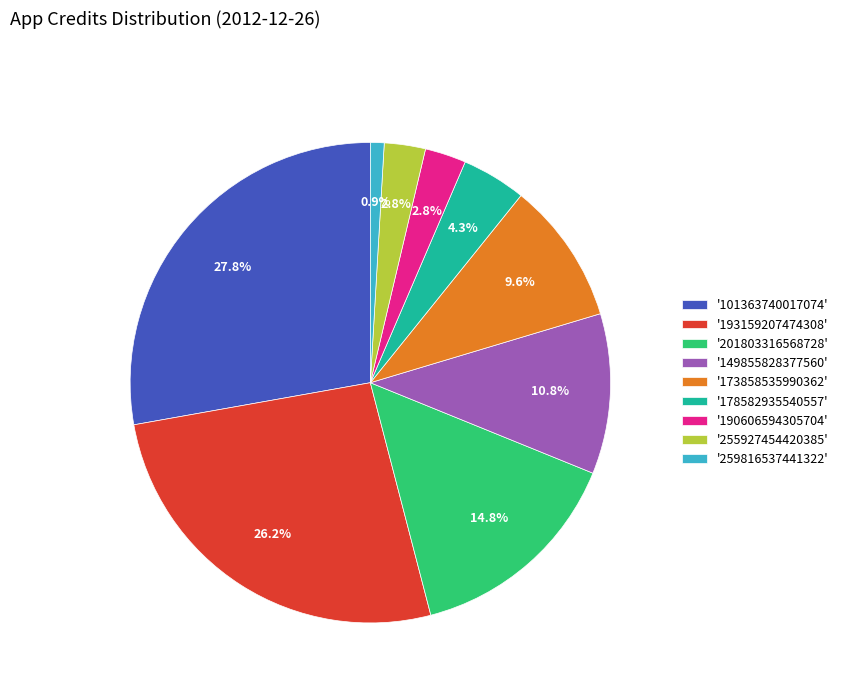

Is there any slice that represents more than half of the pie?

No